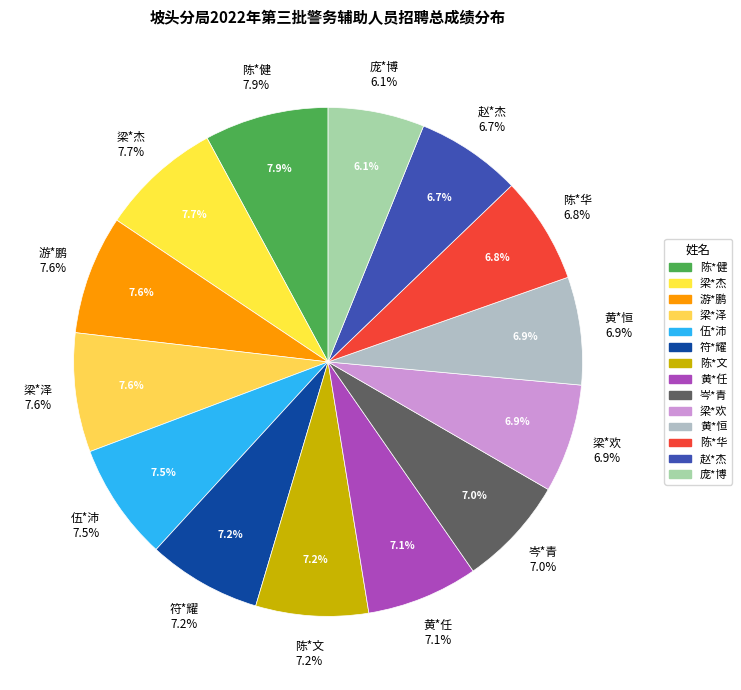

Which category has the biggest portion of the pie?

陈*健